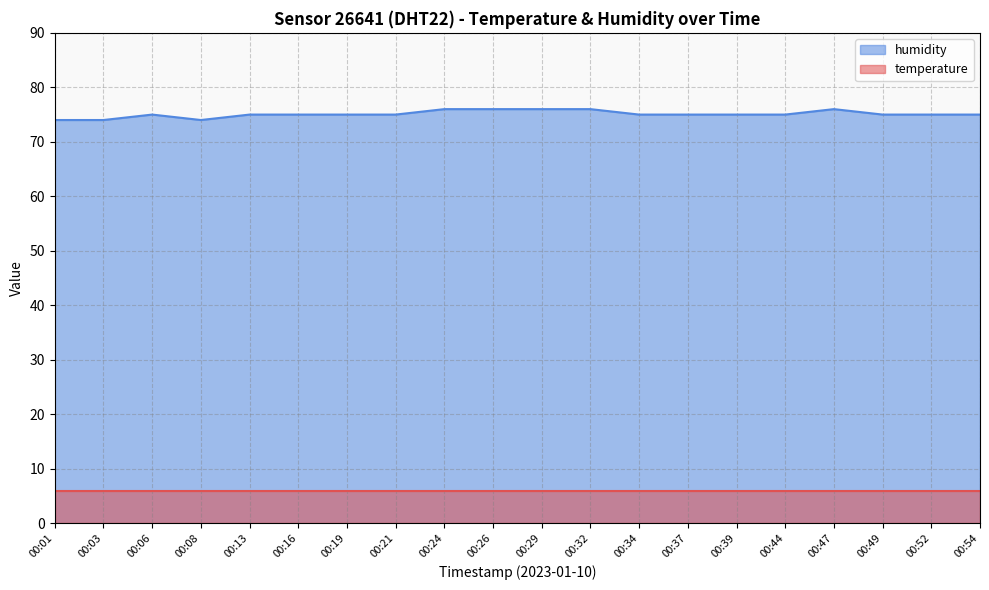

At which label is the value closest to 75?

00:06